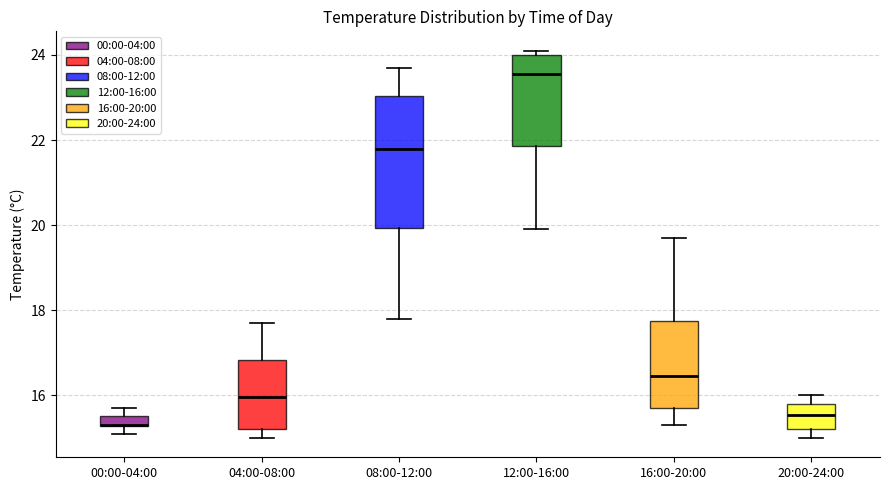

Which box is the tallest, from its lower edge to its upper edge?

08:00-12:00